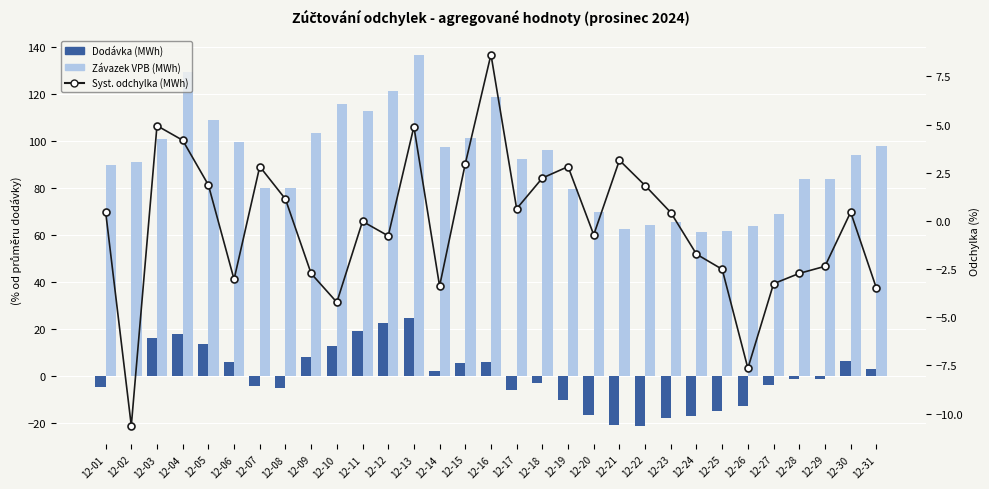

What is the difference between the second highest and minimum values in the Systémová odchylka (MWh) series?

15.6